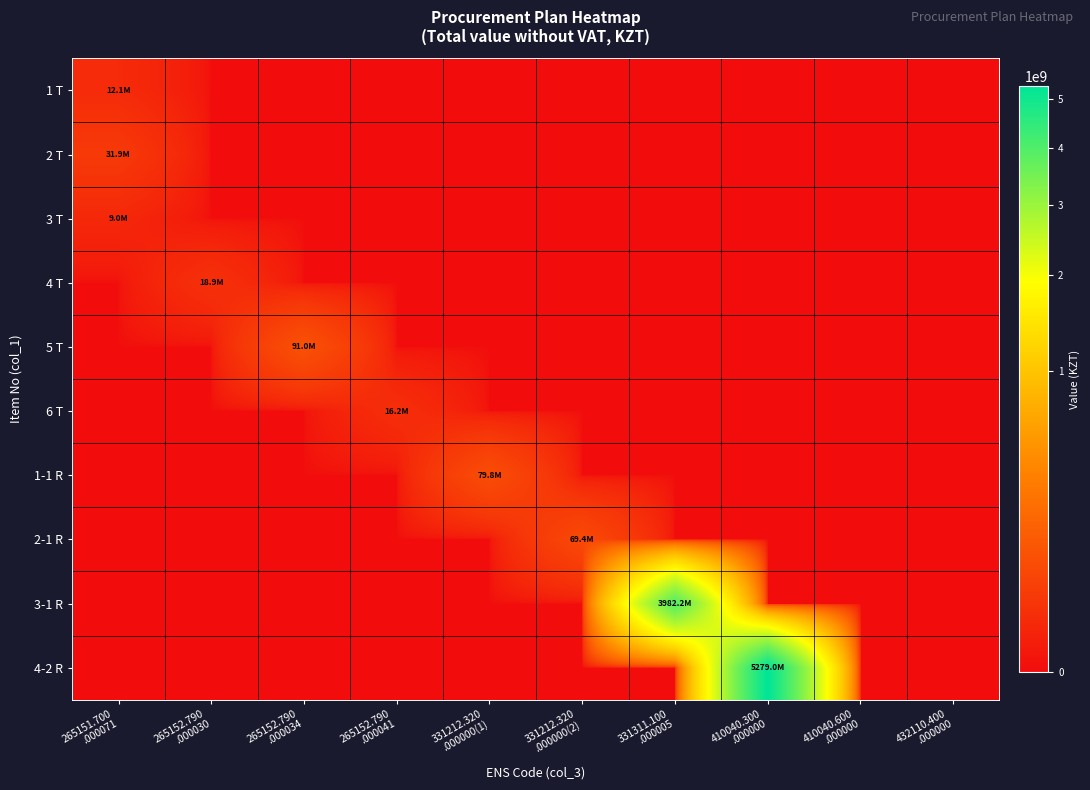

Reading left to right, extract all data points from this chart.

1 T: 265151.700
.000071=12093652	265152.790
.000030=0	265152.790
.000034=0	265152.790
.000041=0	331212.320
.000000(1)=0	331212.320
.000000(2)=0	331311.100
.000005=0	410040.300
.000000=0	410040.600
.000000=0	432110.400
.000000=0
2 T: 265151.700
.000071=31874592	265152.790
.000030=0	265152.790
.000034=0	265152.790
.000041=0	331212.320
.000000(1)=0	331212.320
.000000(2)=0	331311.100
.000005=0	410040.300
.000000=0	410040.600
.000000=0	432110.400
.000000=0
3 T: 265151.700
.000071=8953580	265152.790
.000030=0	265152.790
.000034=0	265152.790
.000041=0	331212.320
.000000(1)=0	331212.320
.000000(2)=0	331311.100
.000005=0	410040.300
.000000=0	410040.600
.000000=0	432110.400
.000000=0
4 T: 265151.700
.000071=0	265152.790
.000030=18859895	265152.790
.000034=0	265152.790
.000041=0	331212.320
.000000(1)=0	331212.320
.000000(2)=0	331311.100
.000005=0	410040.300
.000000=0	410040.600
.000000=0	432110.400
.000000=0
5 T: 265151.700
.000071=0	265152.790
.000030=0	265152.790
.000034=90962592	265152.790
.000041=0	331212.320
.000000(1)=0	331212.320
.000000(2)=0	331311.100
.000005=0	410040.300
.000000=0	410040.600
.000000=0	432110.400
.000000=0
6 T: 265151.700
.000071=0	265152.790
.000030=0	265152.790
.000034=0	265152.790
.000041=16162870	331212.320
.000000(1)=0	331212.320
.000000(2)=0	331311.100
.000005=0	410040.300
.000000=0	410040.600
.000000=0	432110.400
.000000=0
1-1 R: 265151.700
.000071=0	265152.790
.000030=0	265152.790
.000034=0	265152.790
.000041=0	331212.320
.000000(1)=79787956	331212.320
.000000(2)=0	331311.100
.000005=0	410040.300
.000000=0	410040.600
.000000=0	432110.400
.000000=0
2-1 R: 265151.700
.000071=0	265152.790
.000030=0	265152.790
.000034=0	265152.790
.000041=0	331212.320
.000000(1)=0	331212.320
.000000(2)=69437197	331311.100
.000005=0	410040.300
.000000=0	410040.600
.000000=0	432110.400
.000000=0
3-1 R: 265151.700
.000071=0	265152.790
.000030=0	265152.790
.000034=0	265152.790
.000041=0	331212.320
.000000(1)=0	331212.320
.000000(2)=0	331311.100
.000005=3982199058	410040.300
.000000=0	410040.600
.000000=0	432110.400
.000000=0
4-2 R: 265151.700
.000071=0	265152.790
.000030=0	265152.790
.000034=0	265152.790
.000041=0	331212.320
.000000(1)=0	331212.320
.000000(2)=0	331311.100
.000005=0	410040.300
.000000=5279000000	410040.600
.000000=0	432110.400
.000000=0